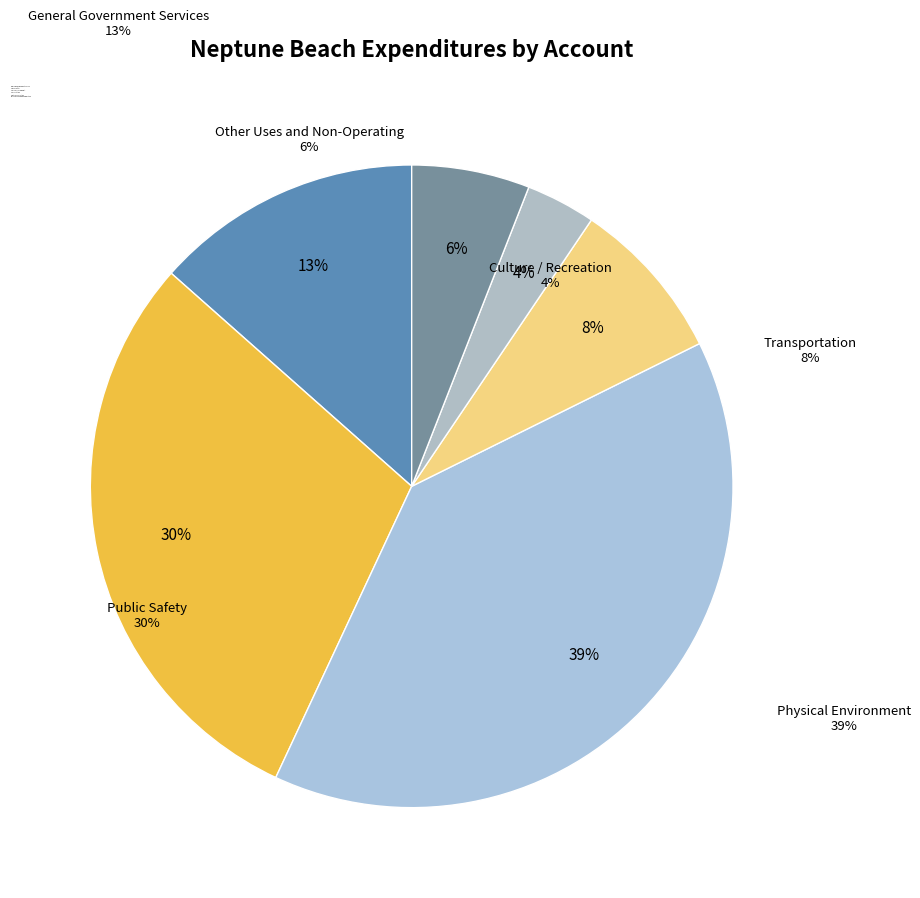

How many slices are in this pie chart?

6